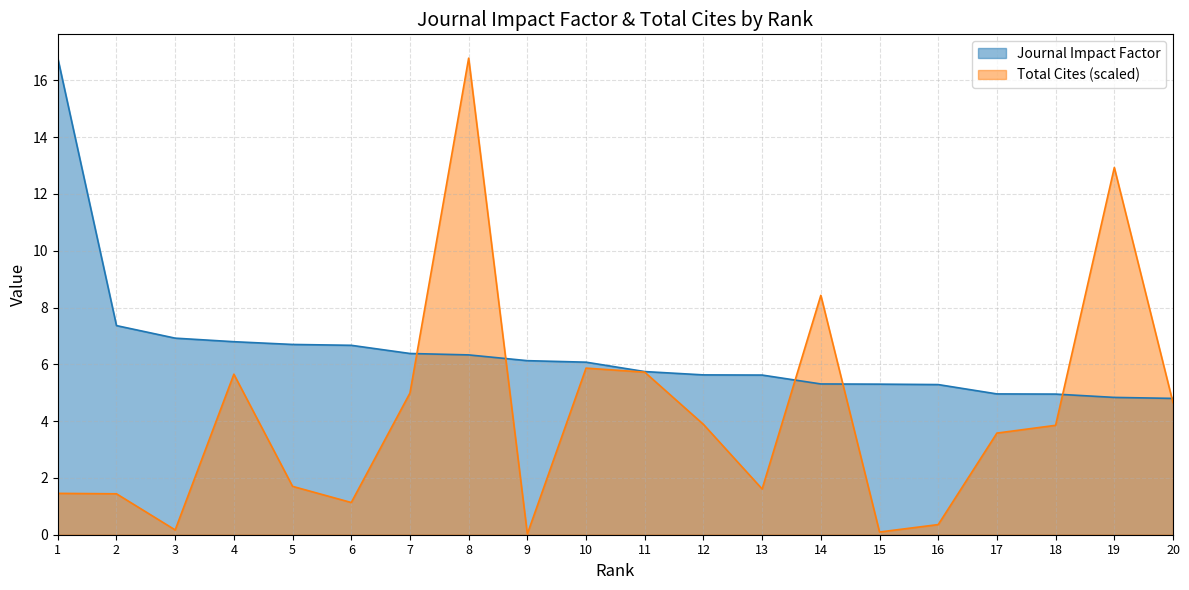

At which category does the chart reach its peak across all series?

1